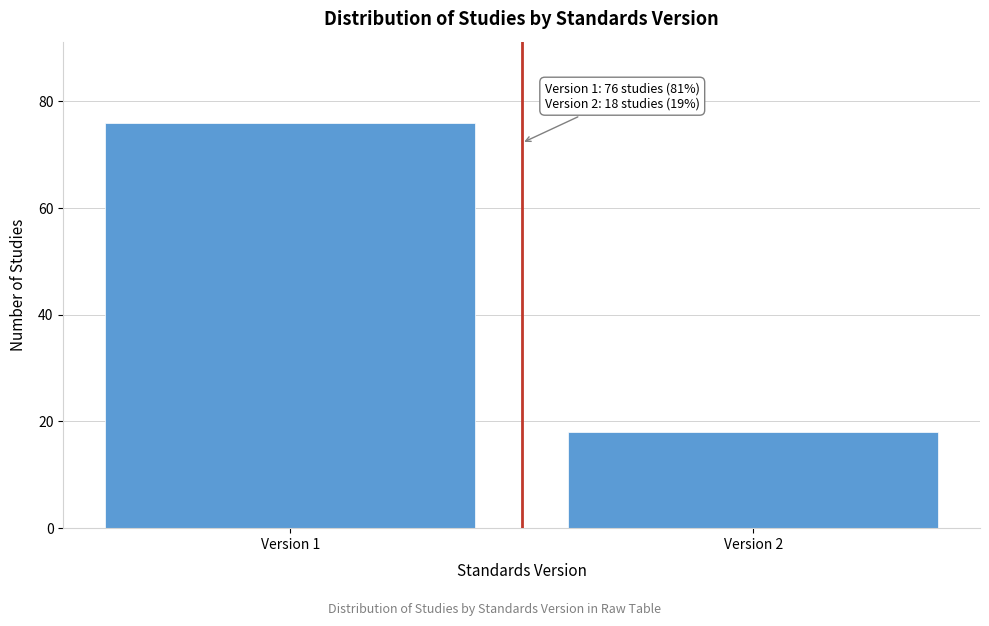

Reading right to left, transcribe all the data shown in this chart.

Version 2=18	Version 1=76